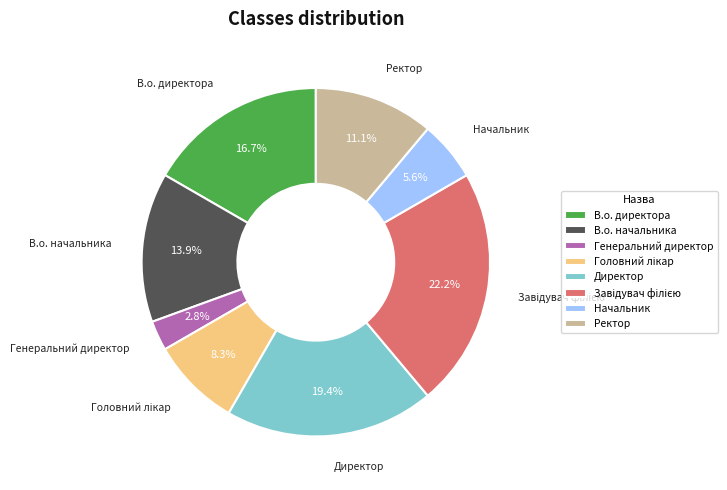

Is it true that В.о. директора is 7% of the pie?

False